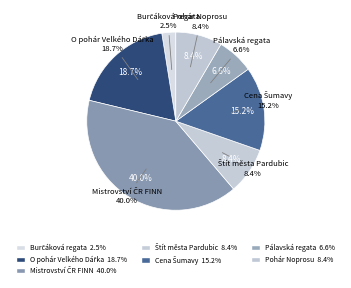

Is it true that O pohár Velkého Dářka is 31% of the pie?

False